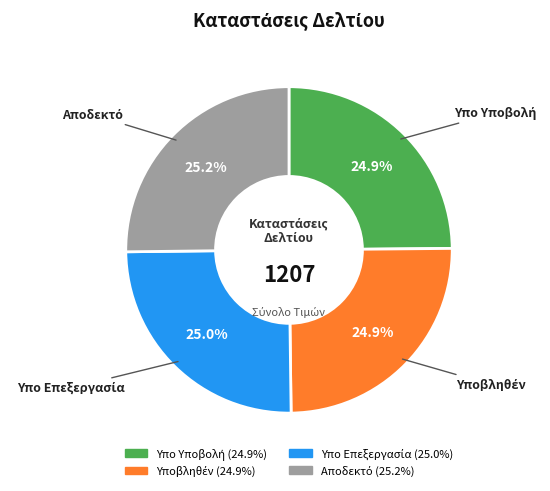

Is there a majority slice in this chart?

No